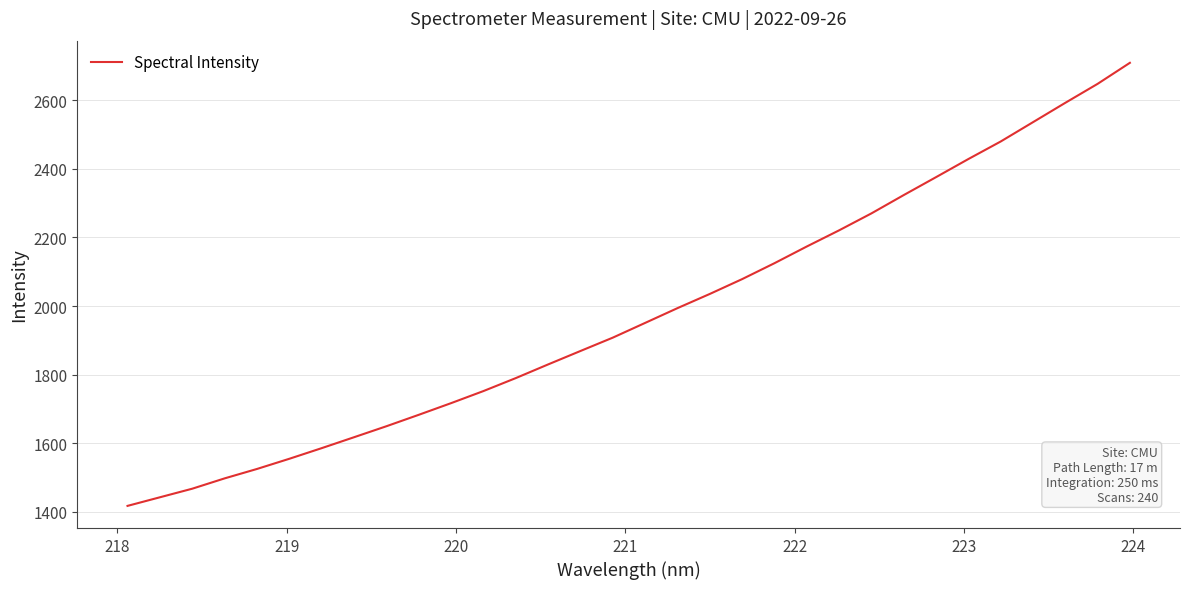

What is the smallest value displayed?

1417.7